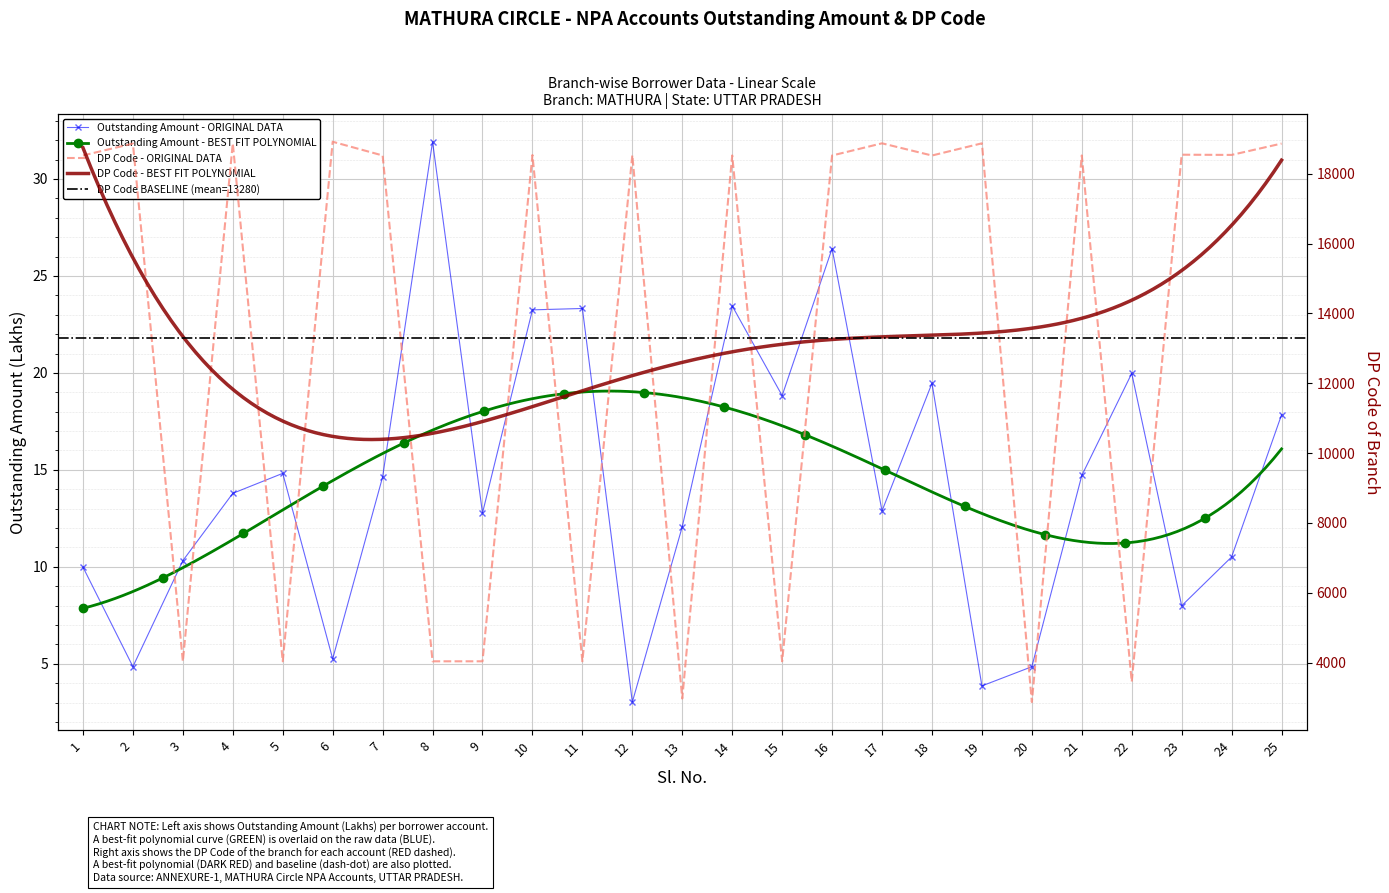

True or false: DP Code has a value of 18533.0 at 10.

True